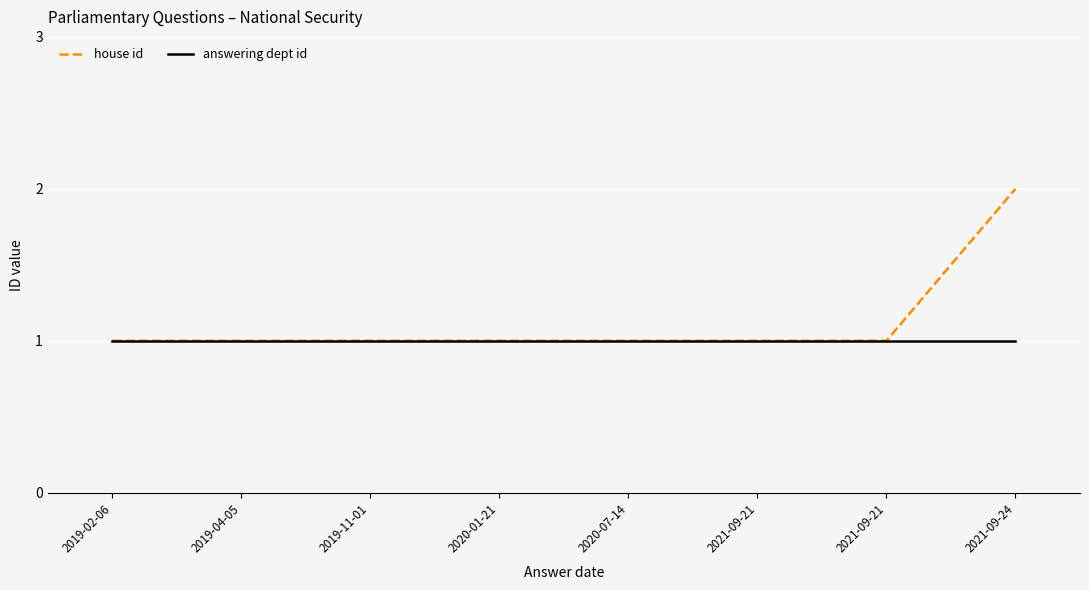

List the labels in order of house id value, smallest first.

2019-02-06, 2019-04-05, 2019-11-01, 2020-01-21, 2020-07-14, 2021-09-21, 2021-09-21, 2021-09-24